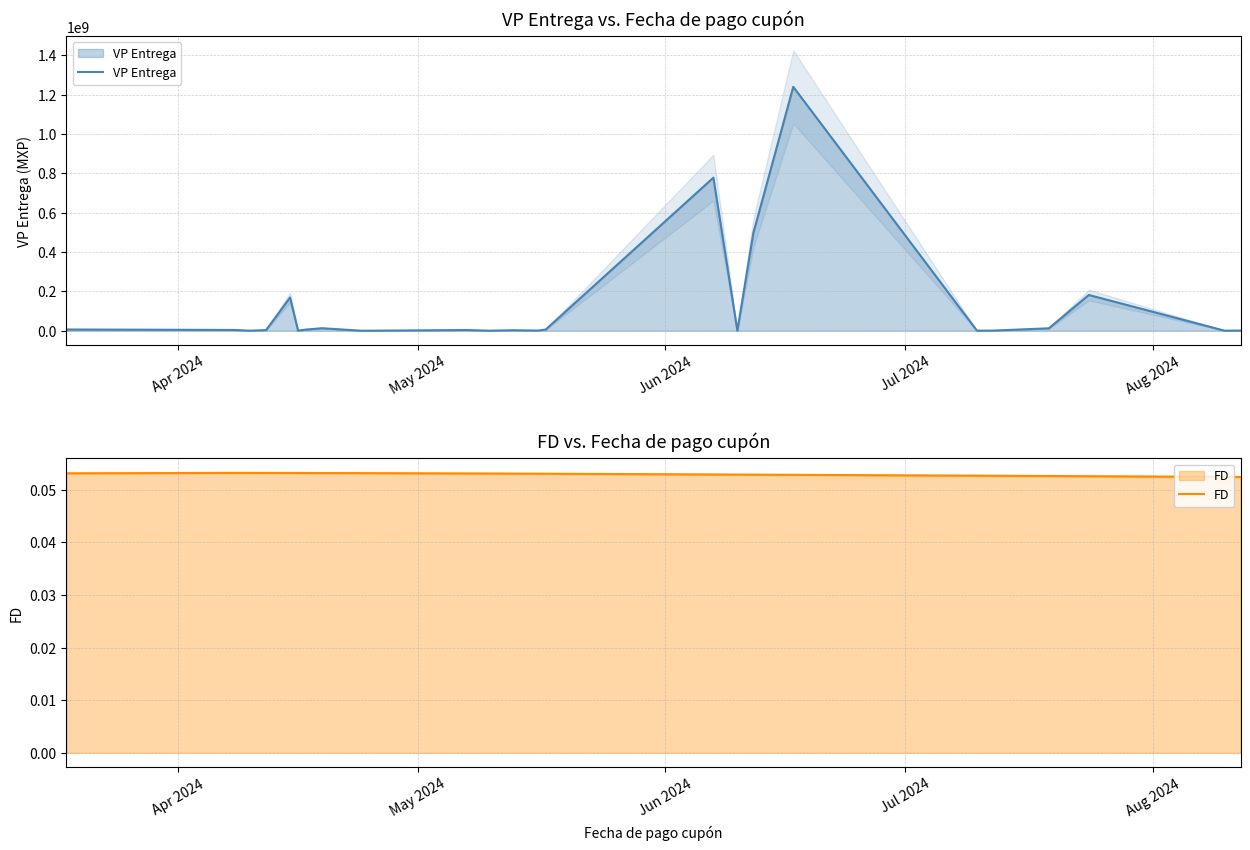

Does the chart display data point markers on the line(s)?

No